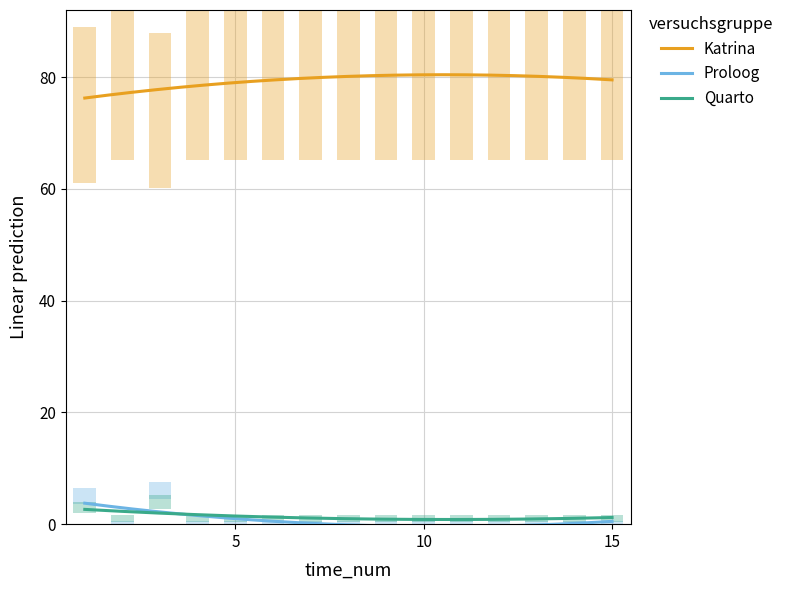

List the series in order of their peak value, lowest first.

Quarto, Proloog, Katrina